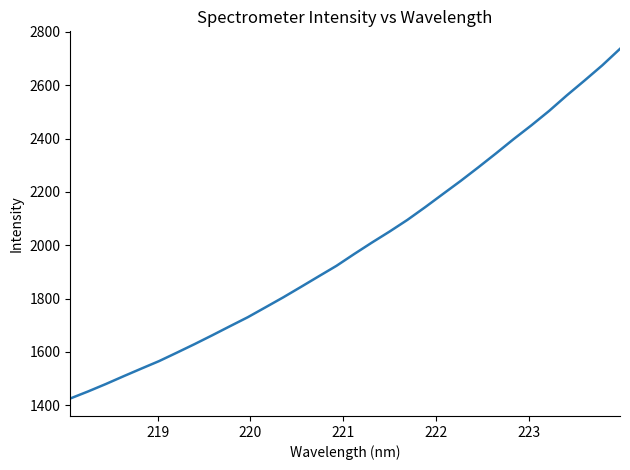

True or false: there are more than 2 points higher than both neighbors.

False